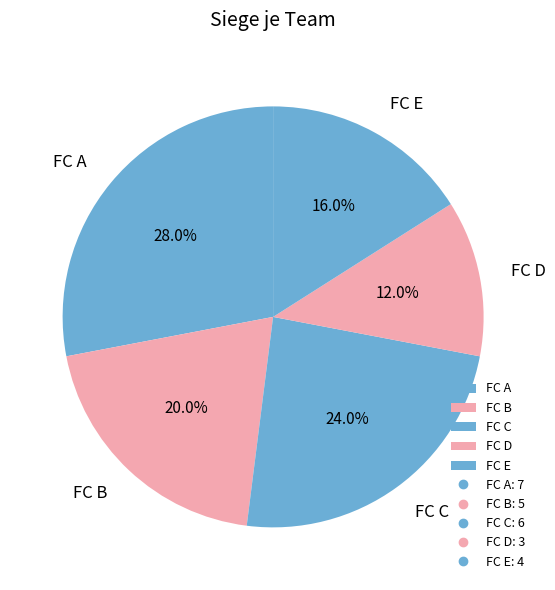

Approximately how many times larger is the value at FC B compared to FC A?

0.7